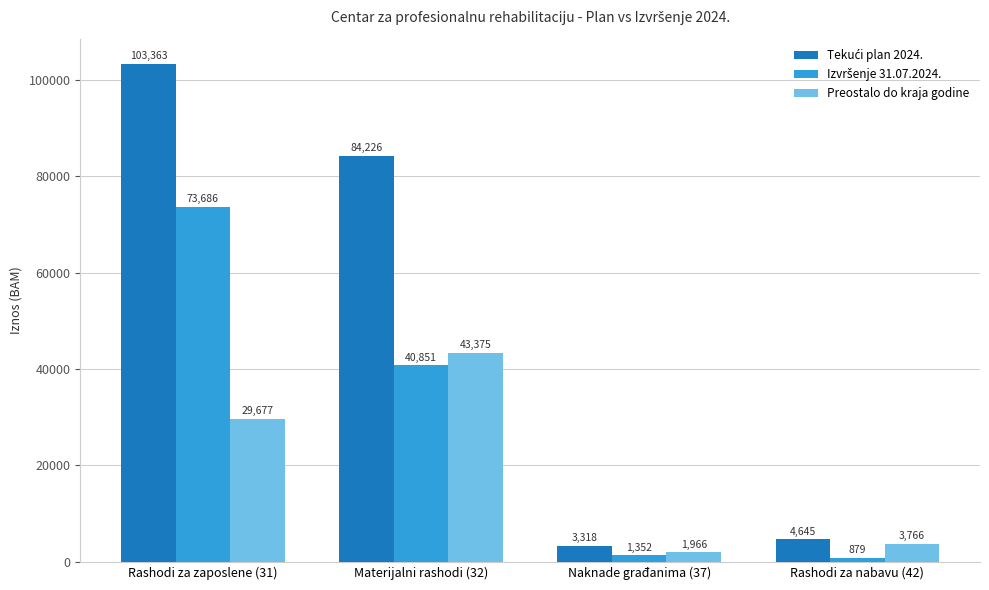

What is the total value across all series at Rashodi za zaposlene (31)?

206726.0